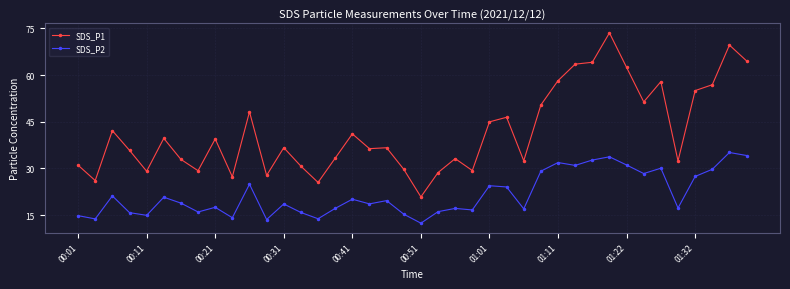

List the series in order of their overall mean, lowest first.

SDS_P2, SDS_P1